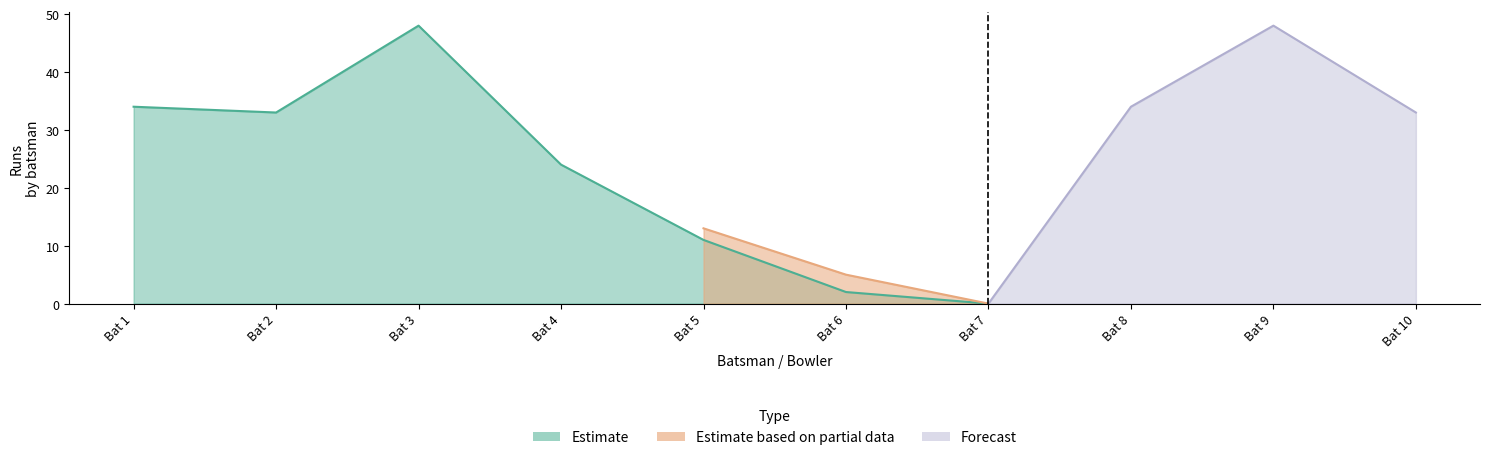

What is the average value of the Estimate series?

15